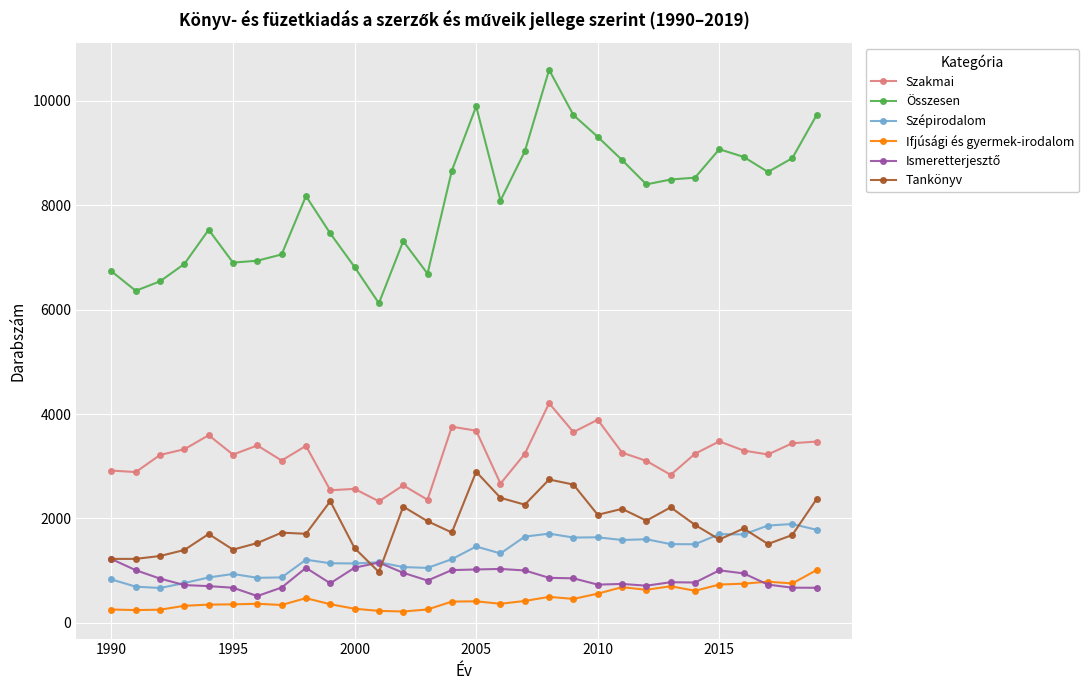

Which series has the widest spread of values?

Összesen